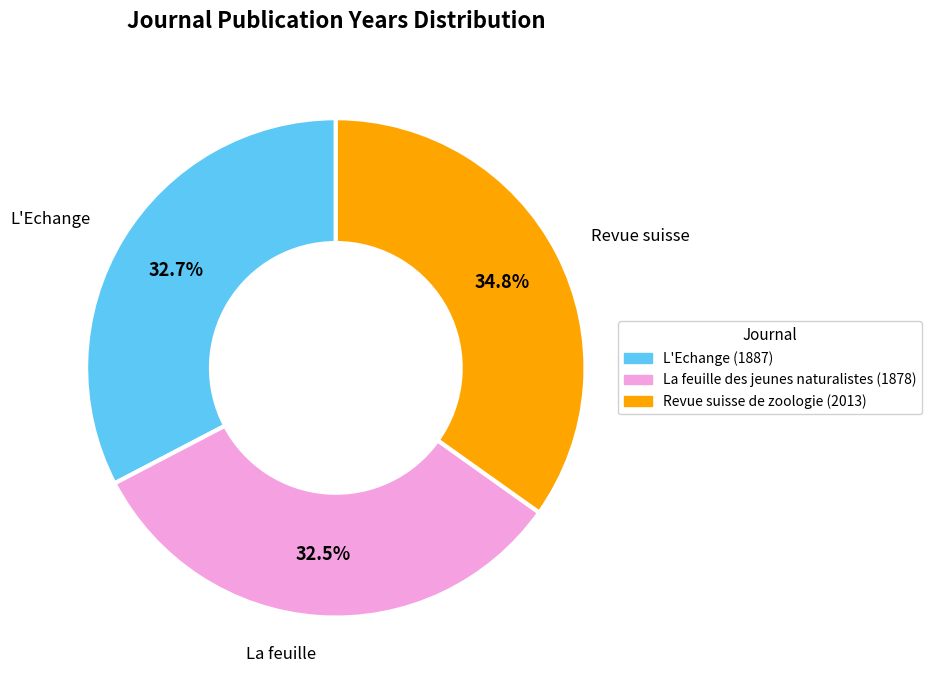

What percentage is NOT represented by La feuille des jeunes naturalistes (1878)?

67.5%